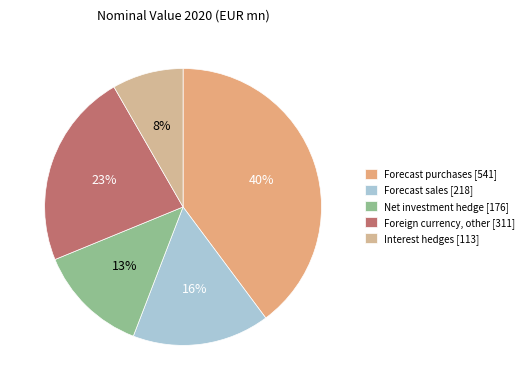

To the nearest percent, what percentage of the pie is Foreign currency, other?

23%